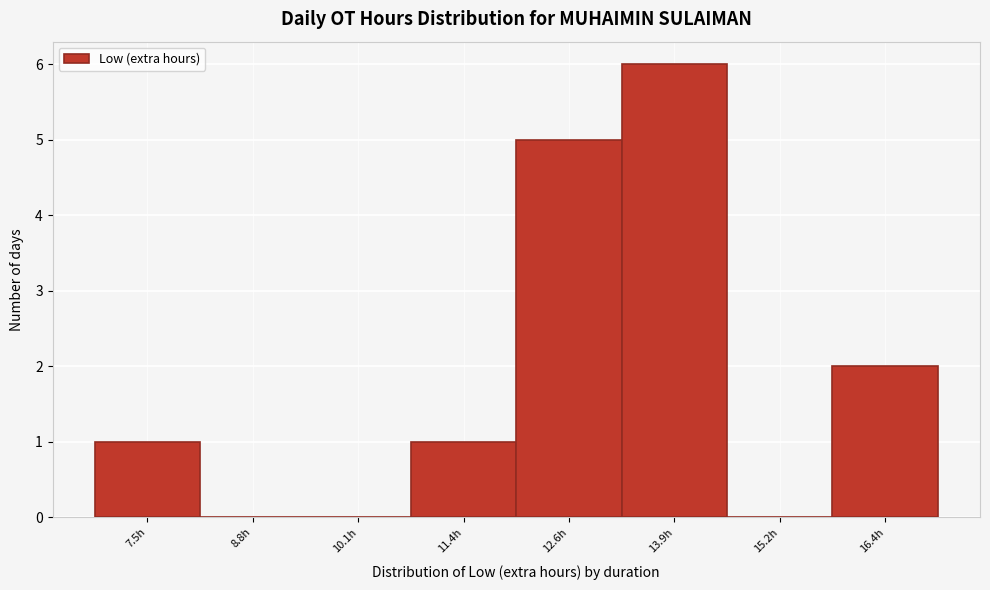

Reading left to right, list all the values displayed in this chart.

7.5h=1	8.8h=0	10.1h=0	11.4h=1	12.6h=5	13.9h=6	15.2h=0	16.4h=2